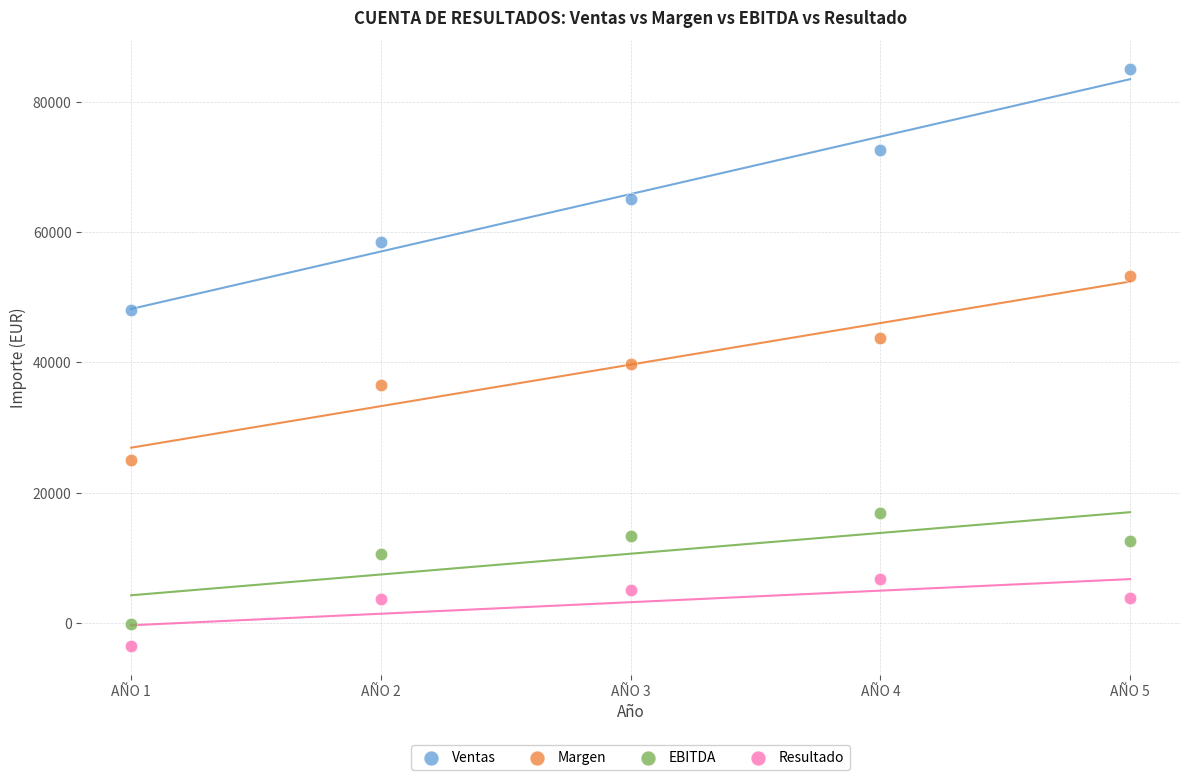

Across all data points, what is the range of X values (max minus min)?

4.0